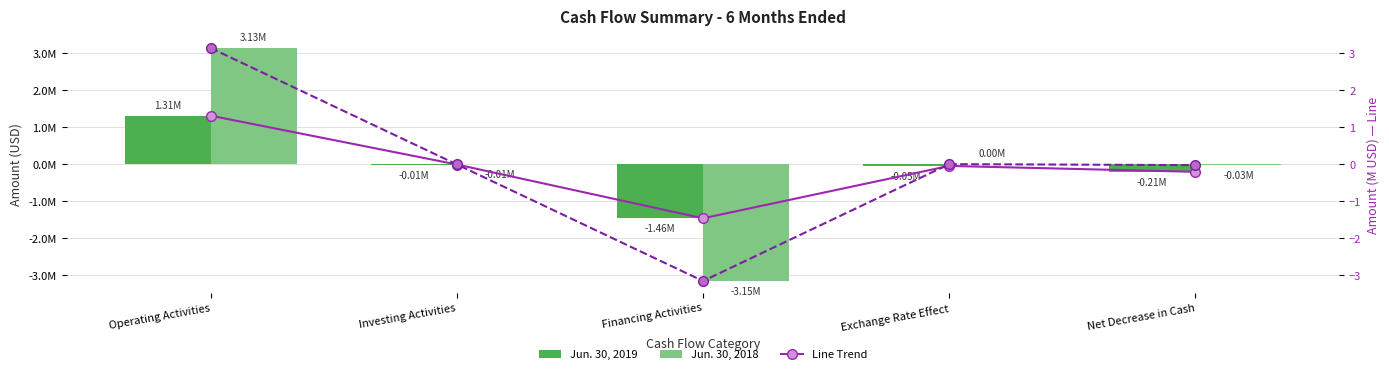

At which label does Jun. 30, 2019 first exceed -46885?

Operating Activities